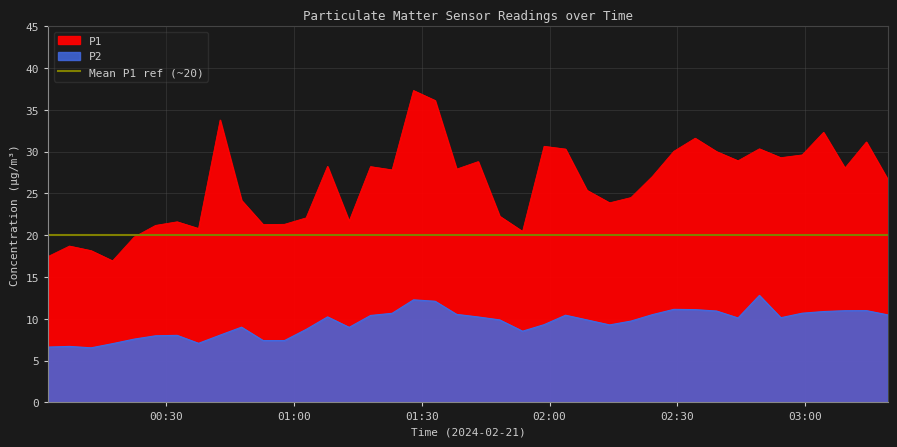

True or false: P1 and P2 cross at least once.

False